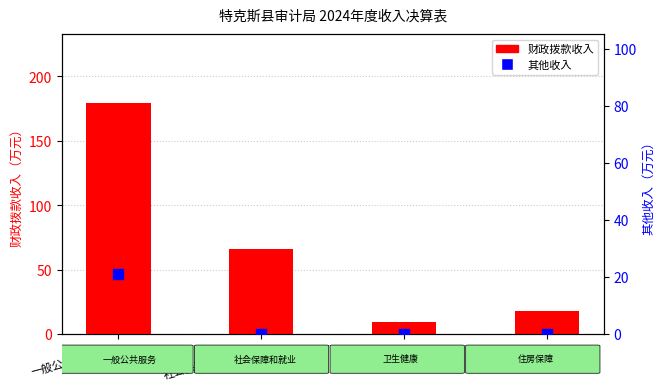

Which series contains the lowest Y value?

其他收入